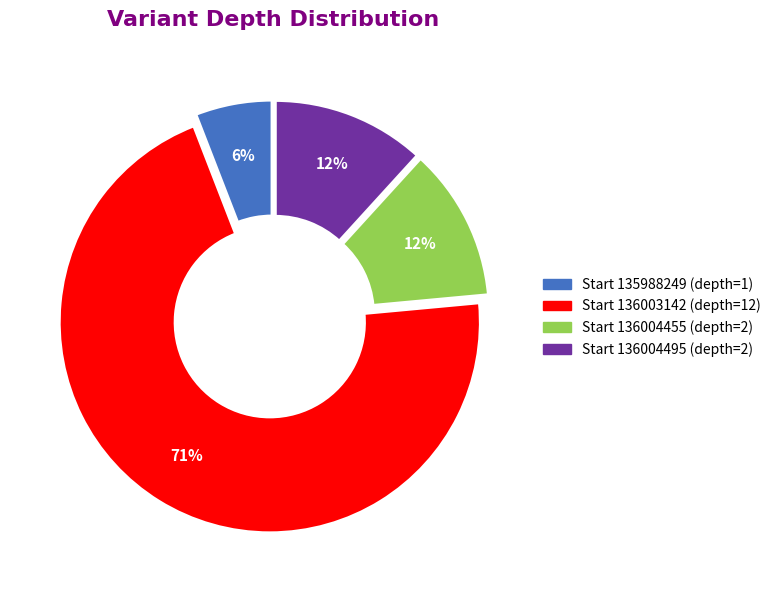

To the nearest percent, what is the average slice percentage?

25%